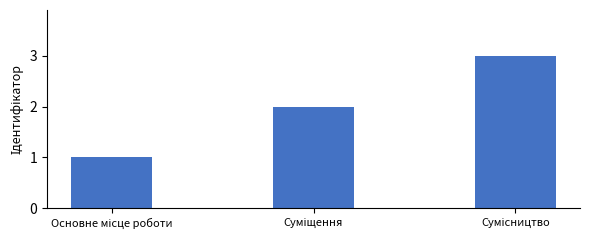

What is the sum of all values?

6